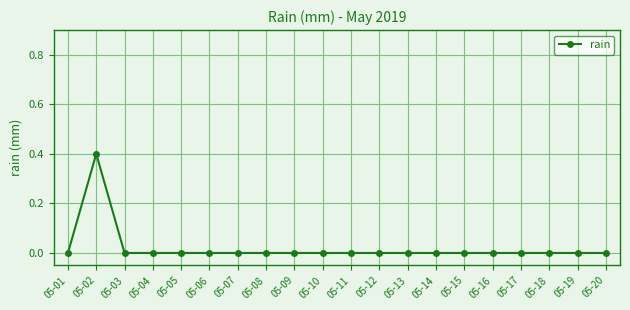

Count the values in the range 0 to 1.

20